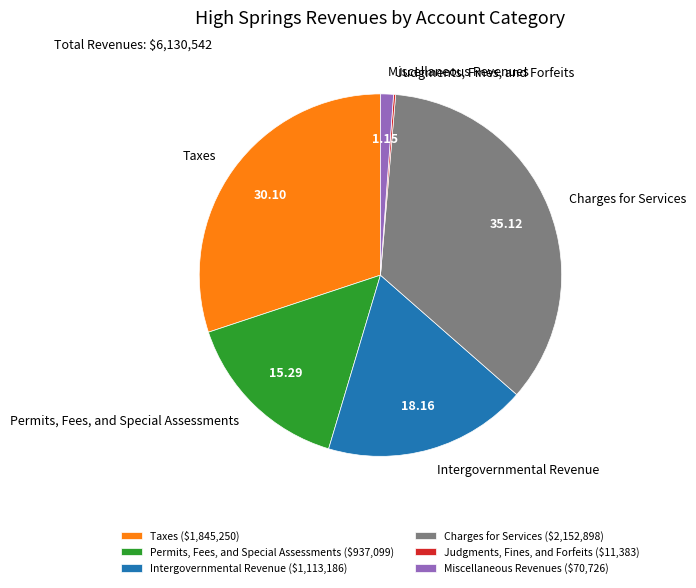

What is the largest slice in the pie chart?

Charges for Services